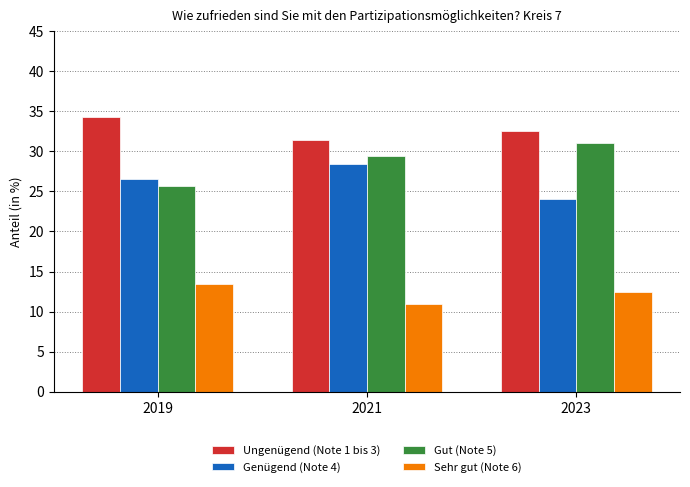

What is the minimum value shown in the chart?

10.9